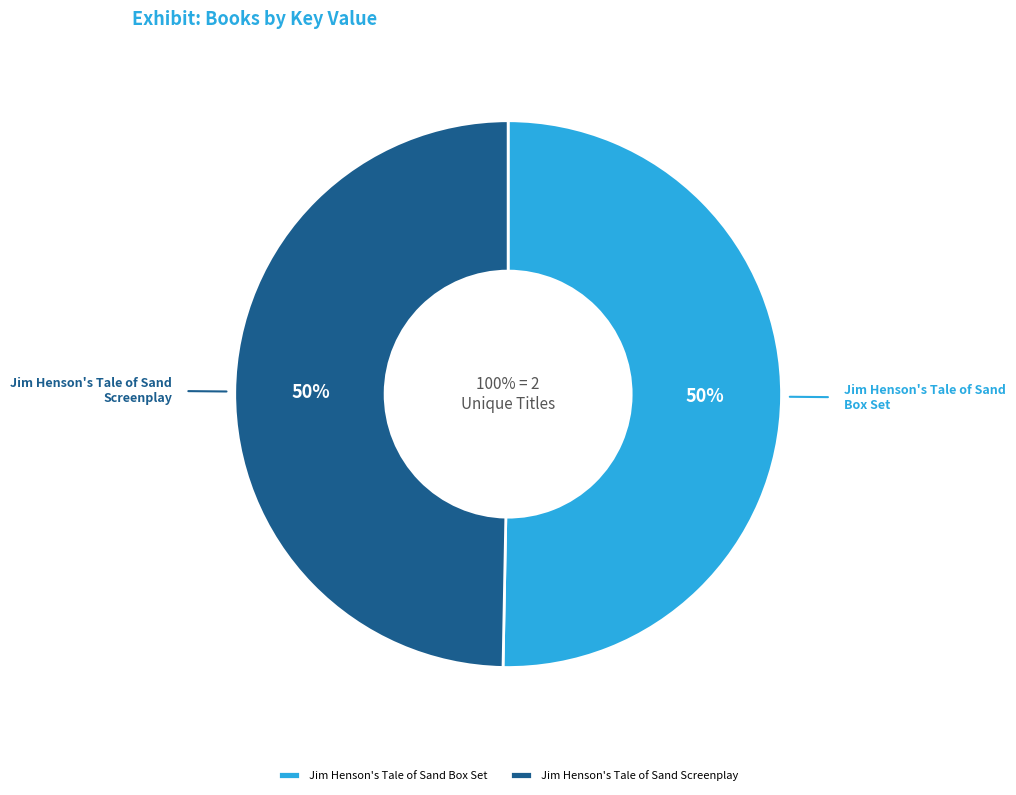

Combined, what portion of the pie is 1 and 2?

100.0%